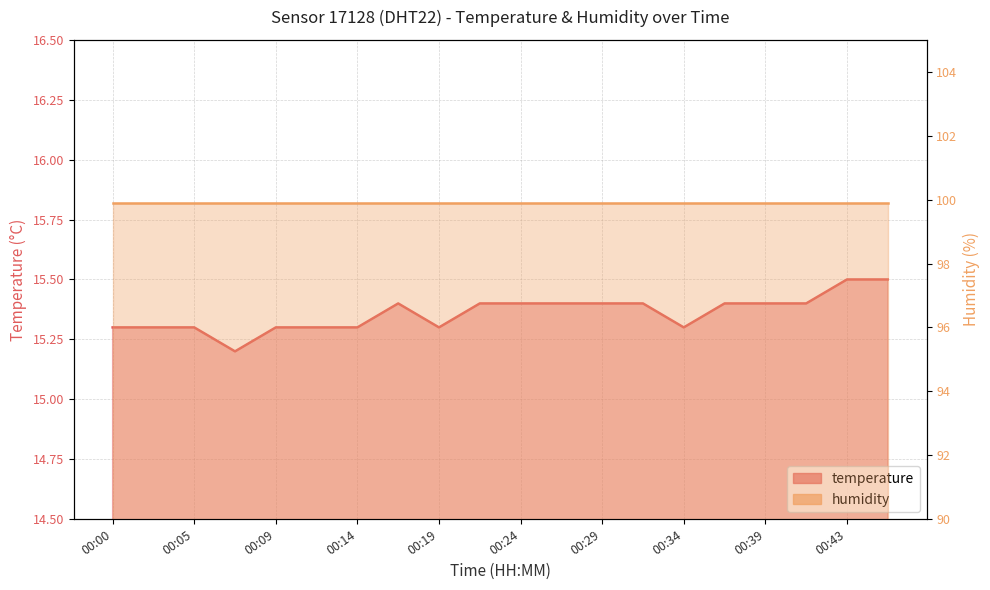

At which category does the data reach its first local valley?

00:07